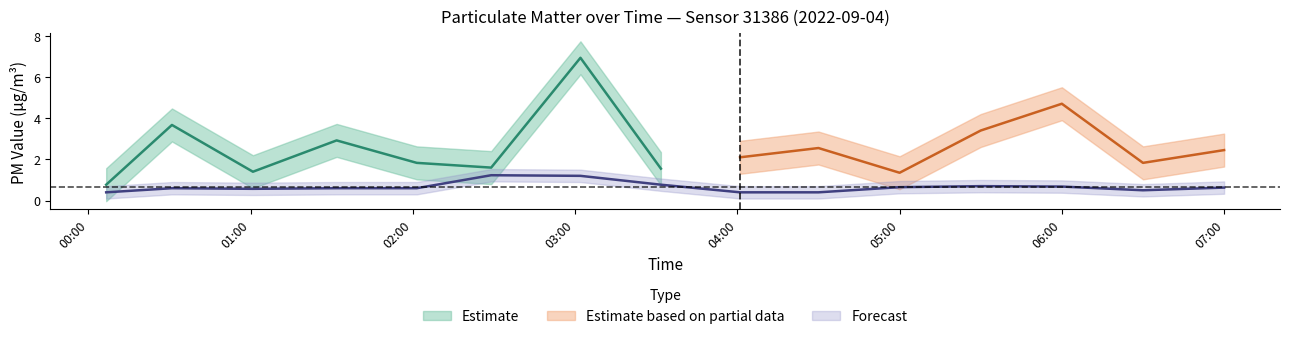

Count the values in the range 0 to 1.

13